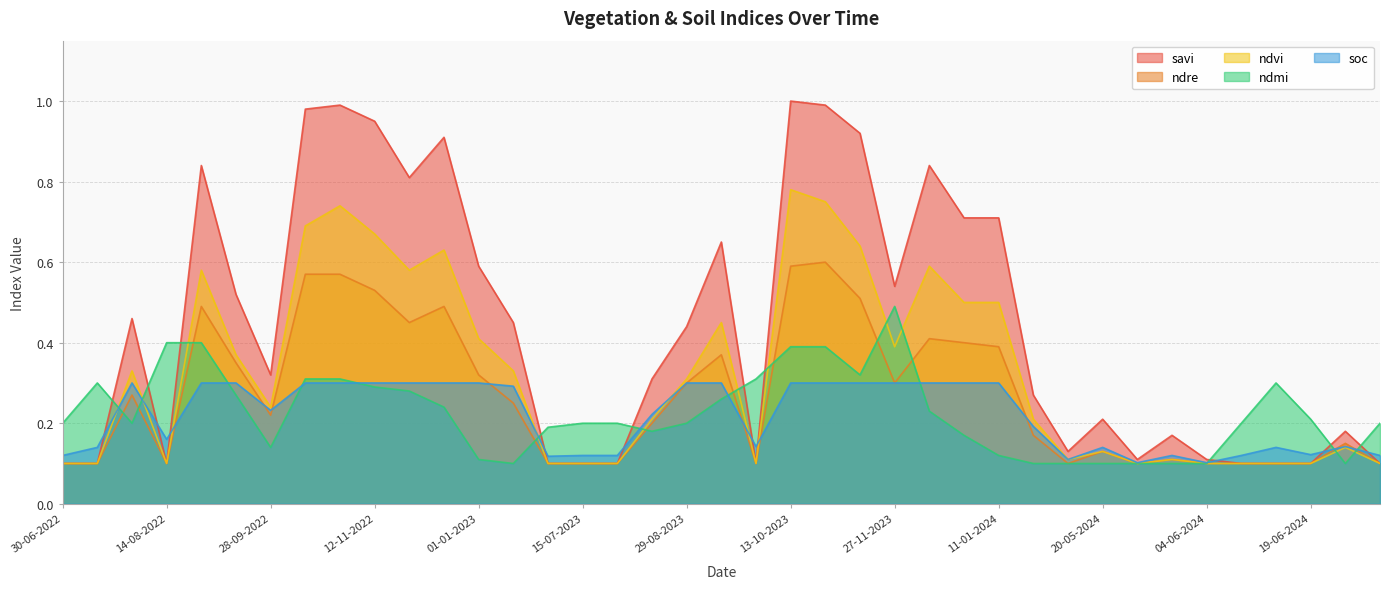

How many lines are shown in the chart?

5